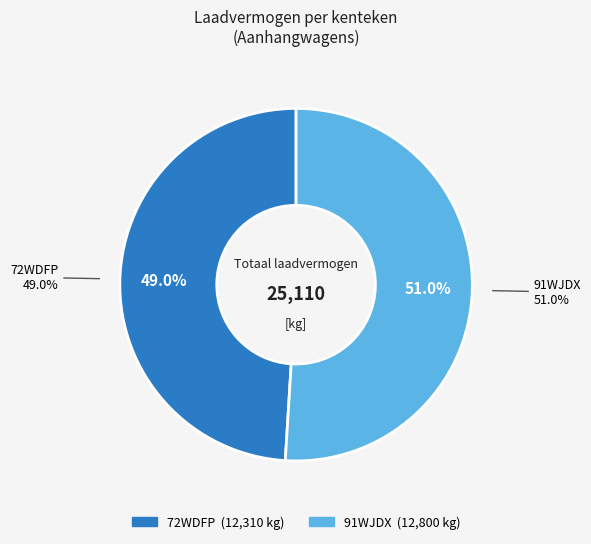

Is there a majority slice in this chart?

Yes